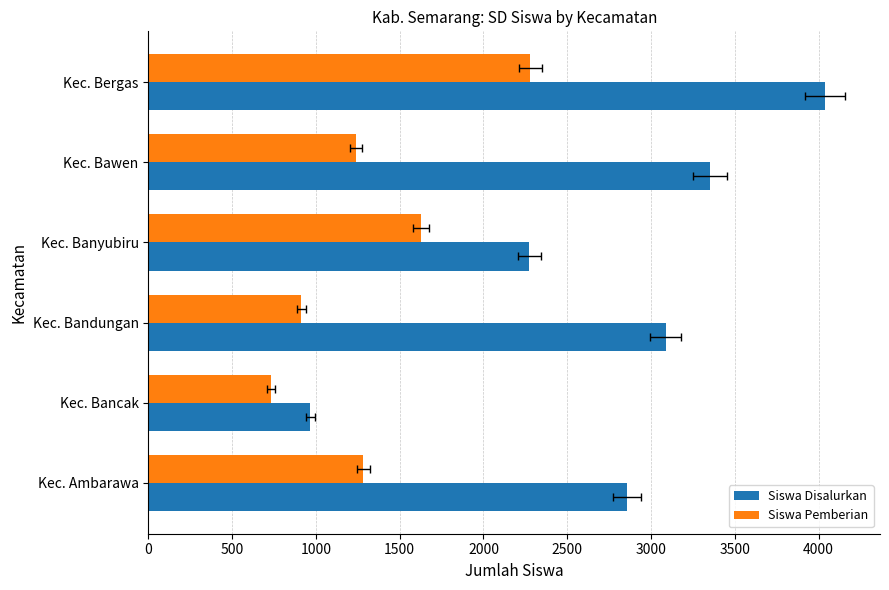

What is the value of the Siswa Pemberian bar at the 4th from the left?

1629